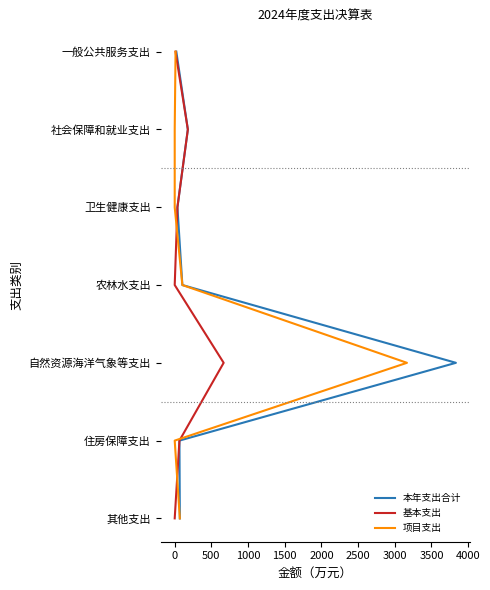

The value of 基本支出 at 2000 is 1. True or false?

False